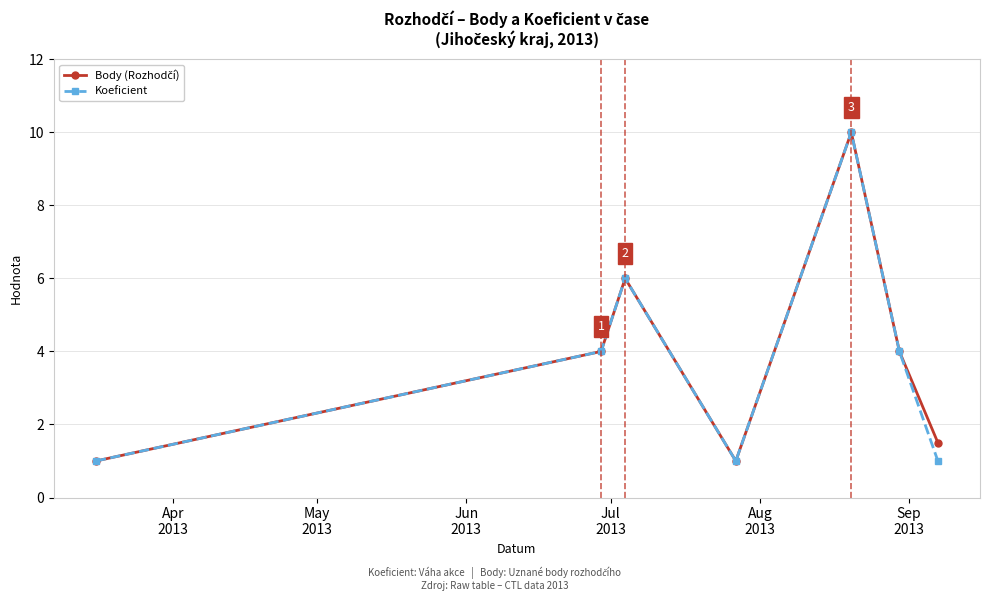

True or false: Koeficient has more than 2 interior local peaks.

False